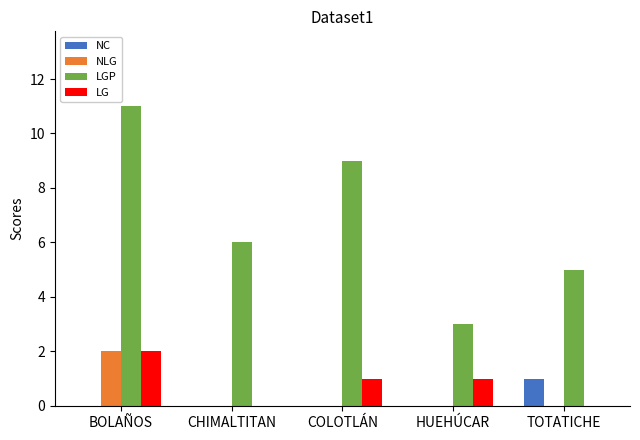

Reading left to right, what are all the values shown in this chart?

NC: BOLAÑOS=0	CHIMALTITAN=0	COLOTLÁN=0	HUEHÚCAR=0	TOTATICHE=1
NLG: BOLAÑOS=2	CHIMALTITAN=0	COLOTLÁN=0	HUEHÚCAR=0	TOTATICHE=0
LGP: BOLAÑOS=11	CHIMALTITAN=6	COLOTLÁN=9	HUEHÚCAR=3	TOTATICHE=5
LG: BOLAÑOS=2	CHIMALTITAN=0	COLOTLÁN=1	HUEHÚCAR=1	TOTATICHE=0